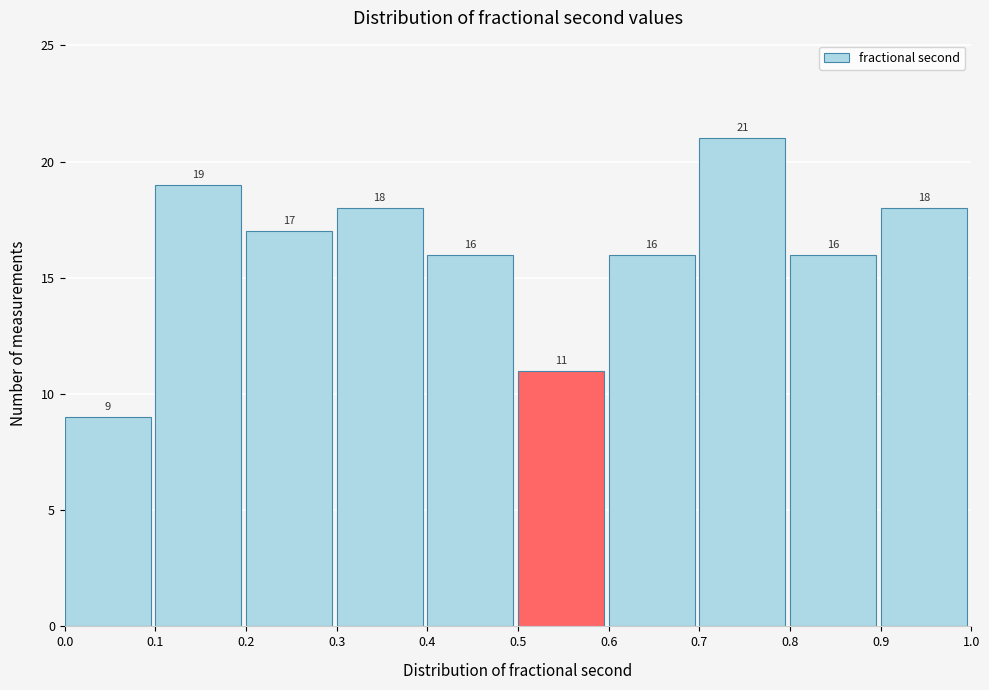

Over which range of the x-axis is the bar tallest?

0.7 to 0.8